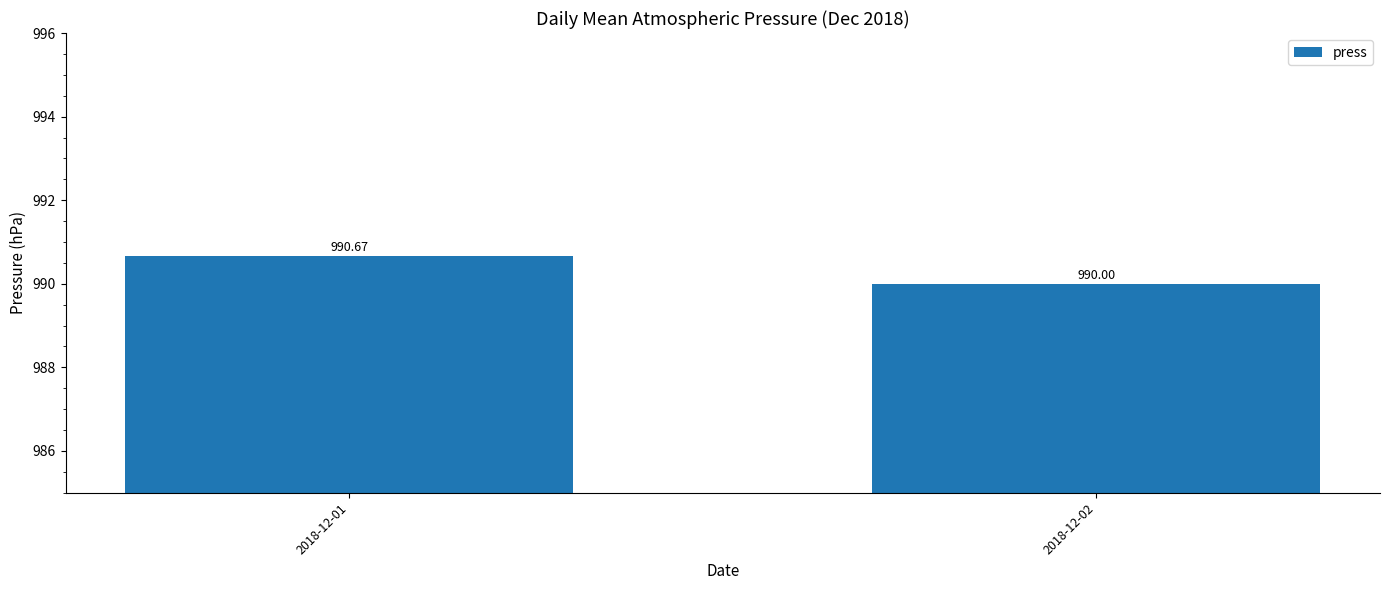

Reading right to left, extract all data points from this chart.

2018-12-02=990.0	2018-12-01=990.7